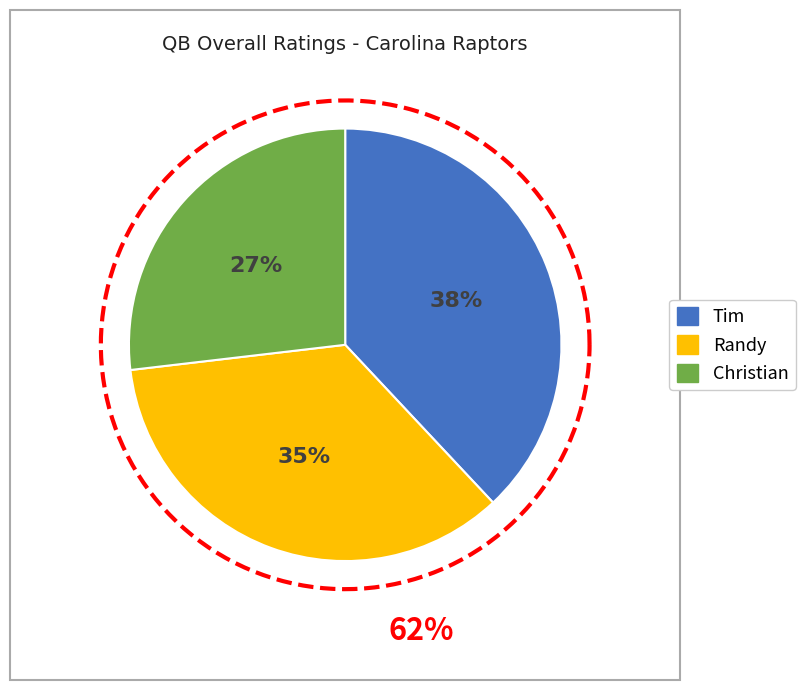

Approximately how many times larger is the value at Randy compared to Christian?

1.3